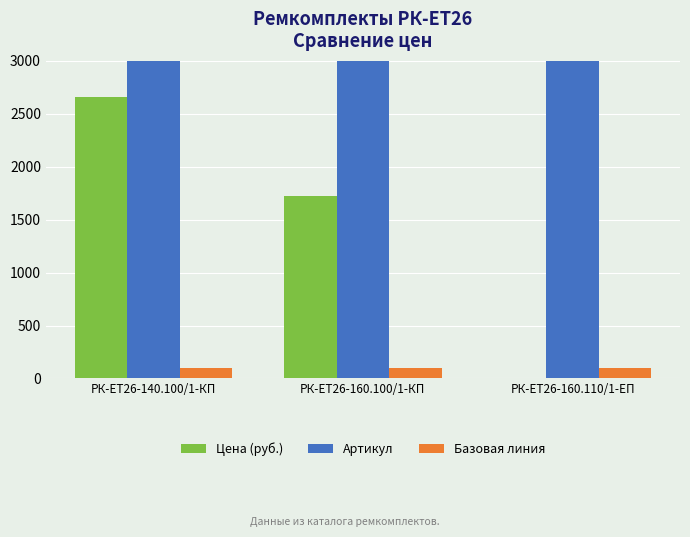

At which category is the sum across all series the highest?

РК-ЕТ26-160.110/1-ЕП